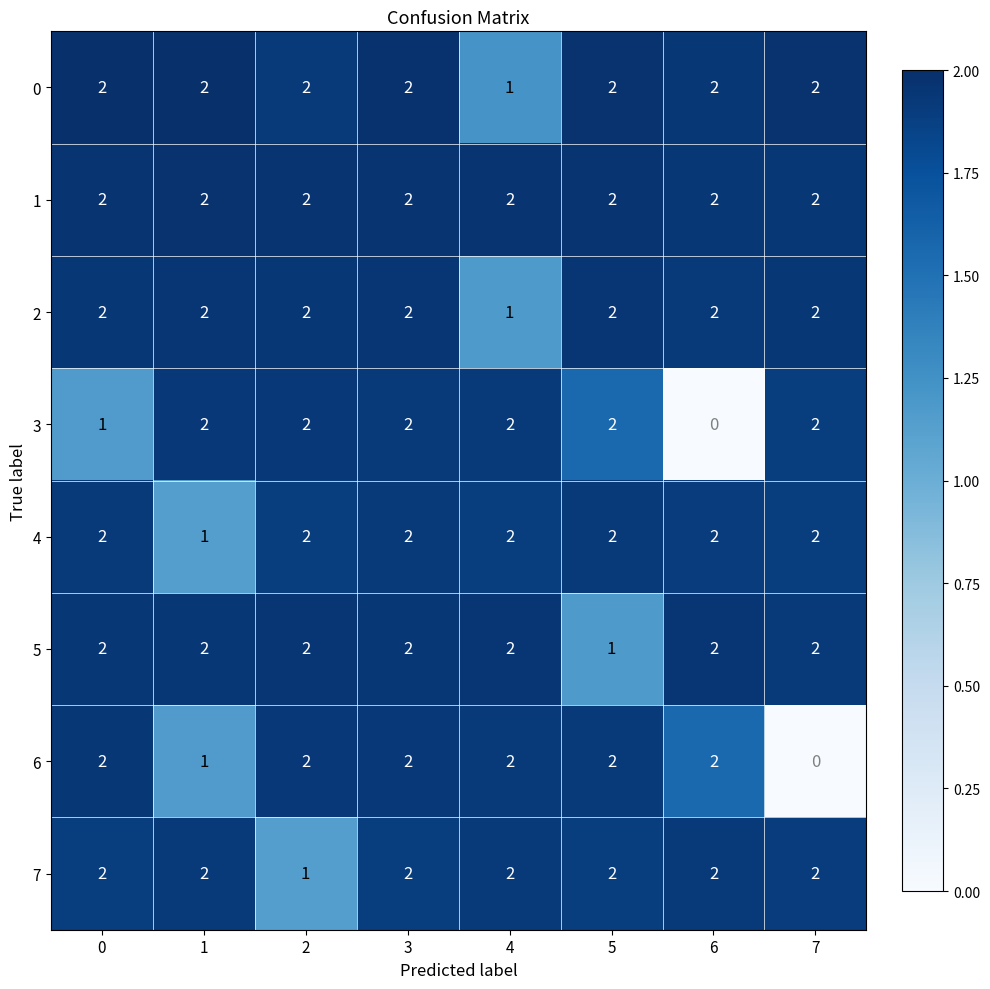

Is the value of 6 at 7 greater than the value of 7 at 3?

No